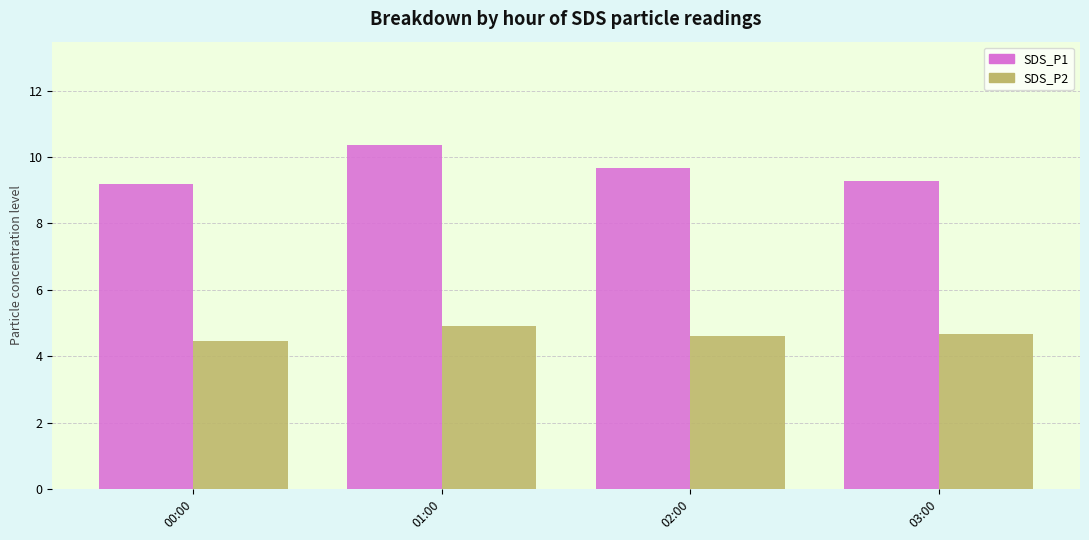

What is the average value of the SDS_P2 series?

4.7